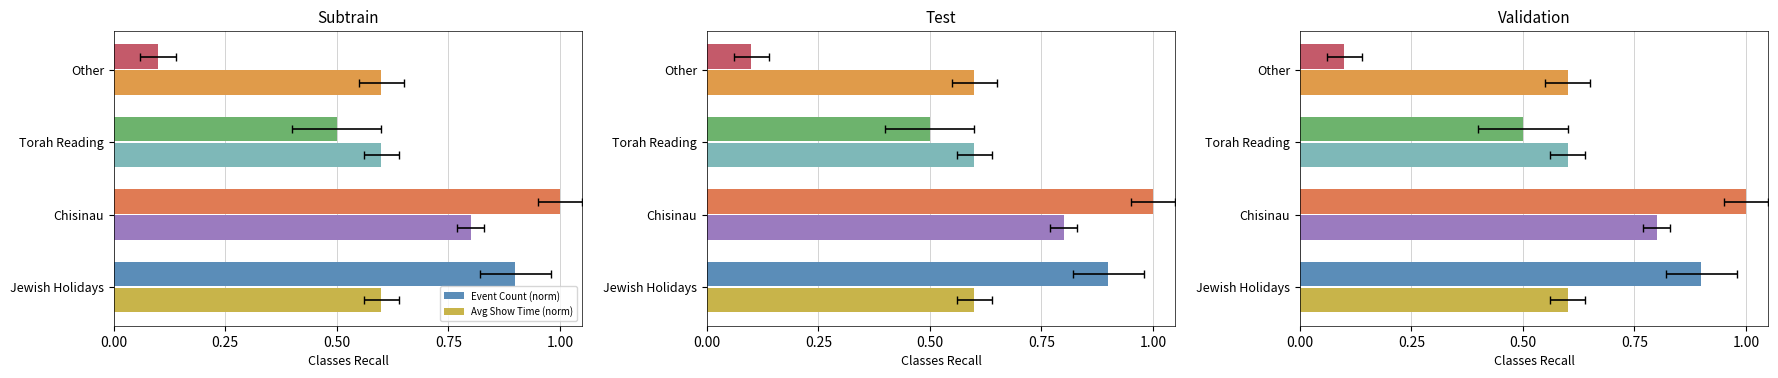

What is the total value across all series at Torah Reading?

1.1